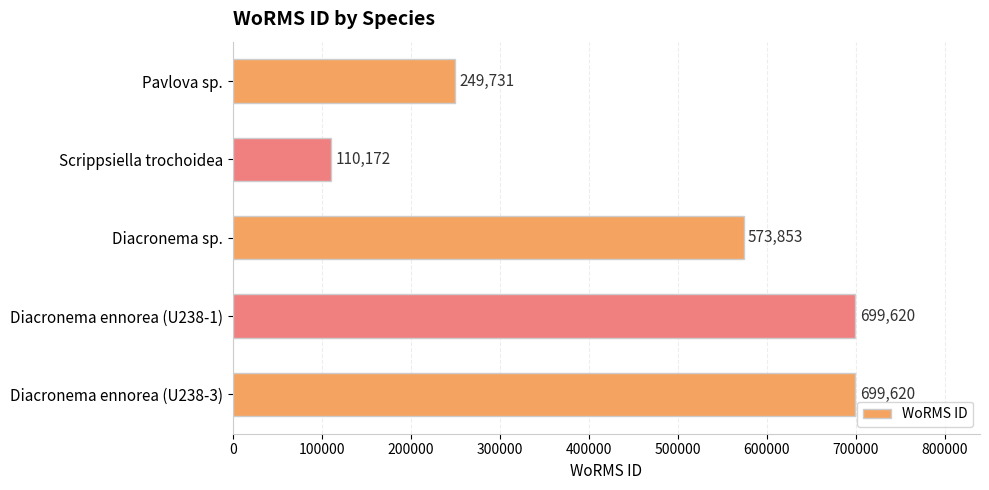

Approximately how many times larger is the value at Diacronema sp. compared to Diacronema ennorea (U238-3)?

0.8